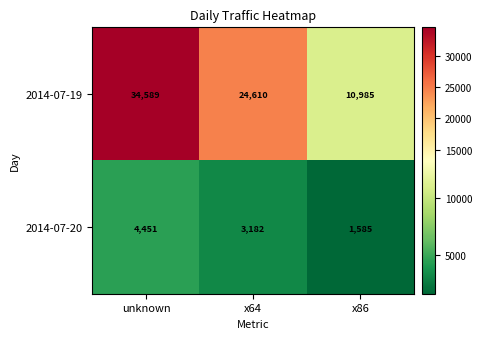

What is the average value of the 2014-07-19 series?

23395